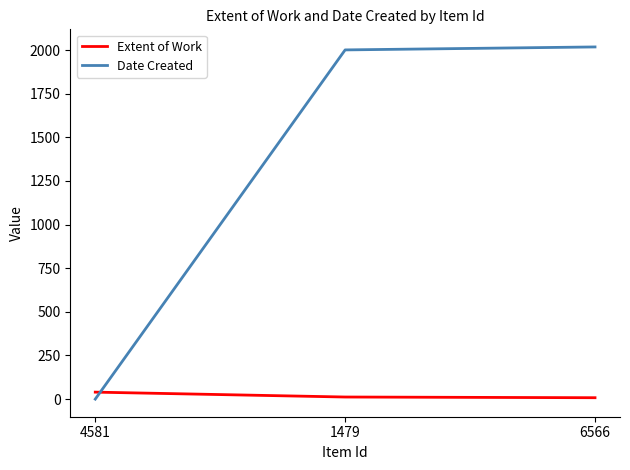

List the series in order of their overall mean, highest first.

Date Created, Extent of Work